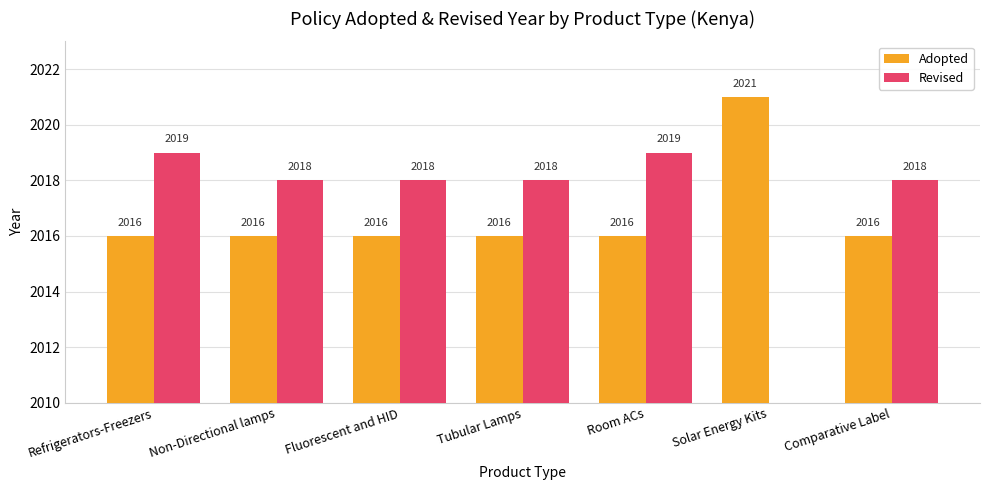

What is the lowest value of the Adopted series?

2016